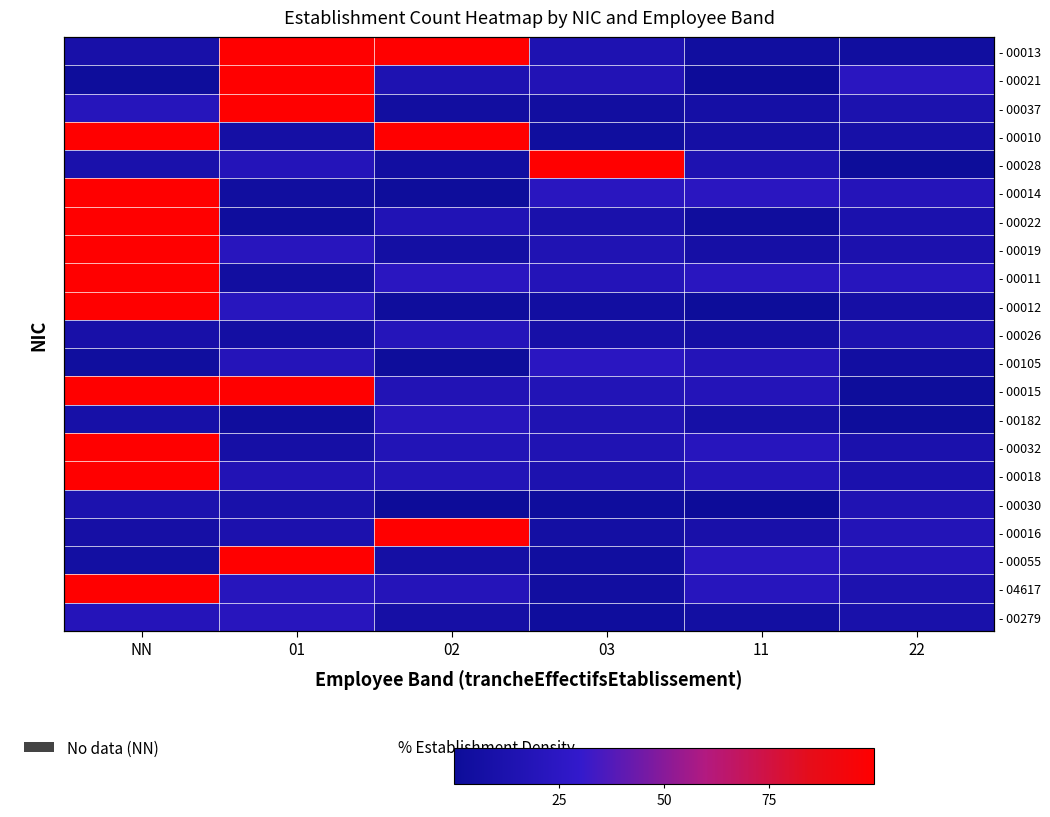

Is the value of - 00011 at 02 greater than the value of - 00055 at 03?

Yes